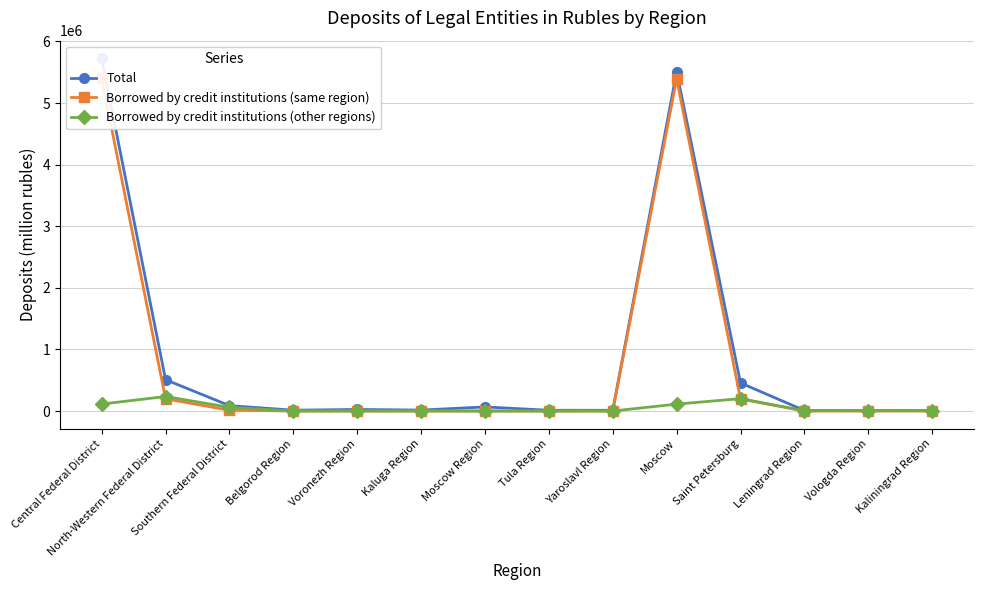

At which label does Total reach its minimum?

Vologda Region